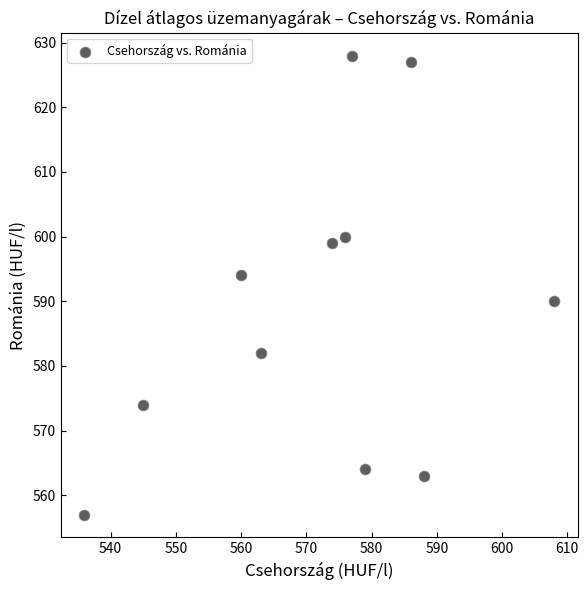

What is the range of X values (max minus min)?

72